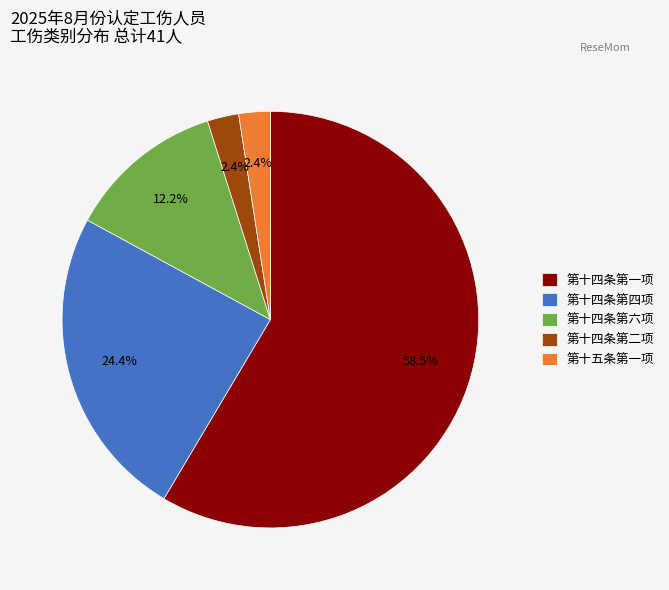

Which slice represents more than half of the pie?

第十四条第一项